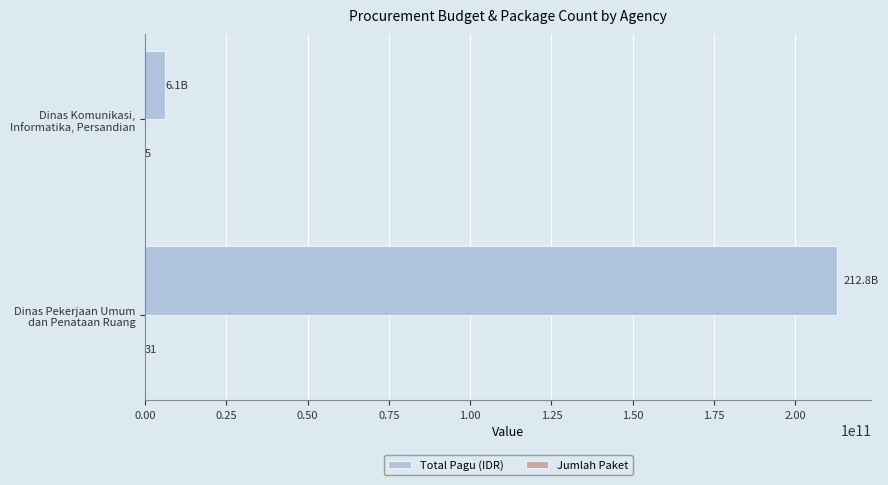

What is the sum of all Total Pagu (IDR) values?

218906462350